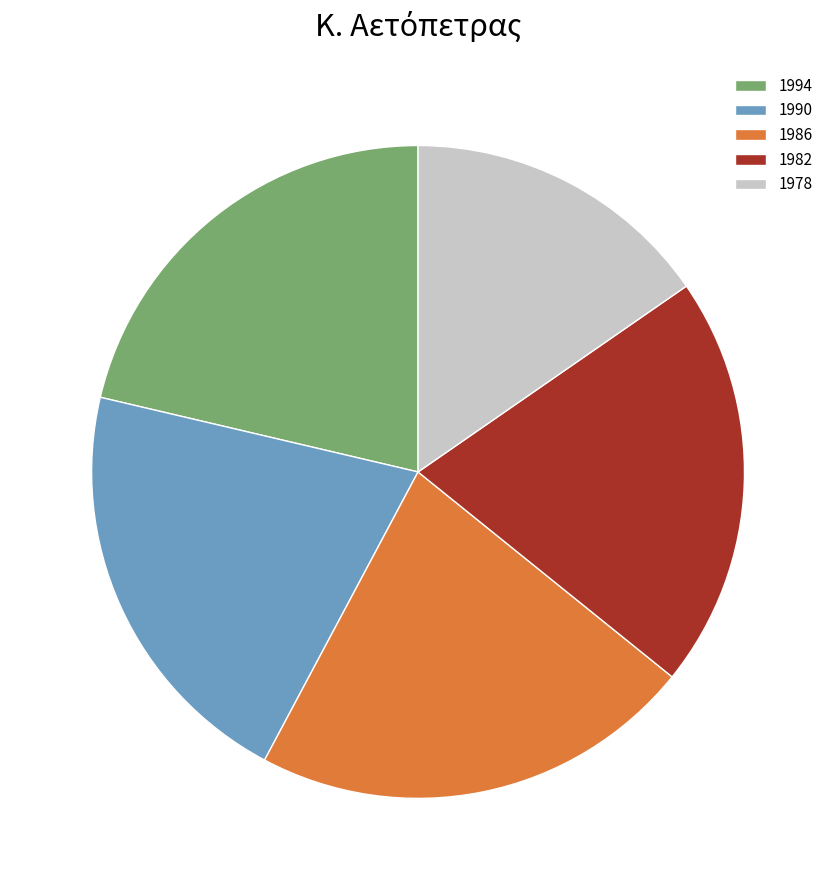

Between 1986 and 1982, which is larger?

1986